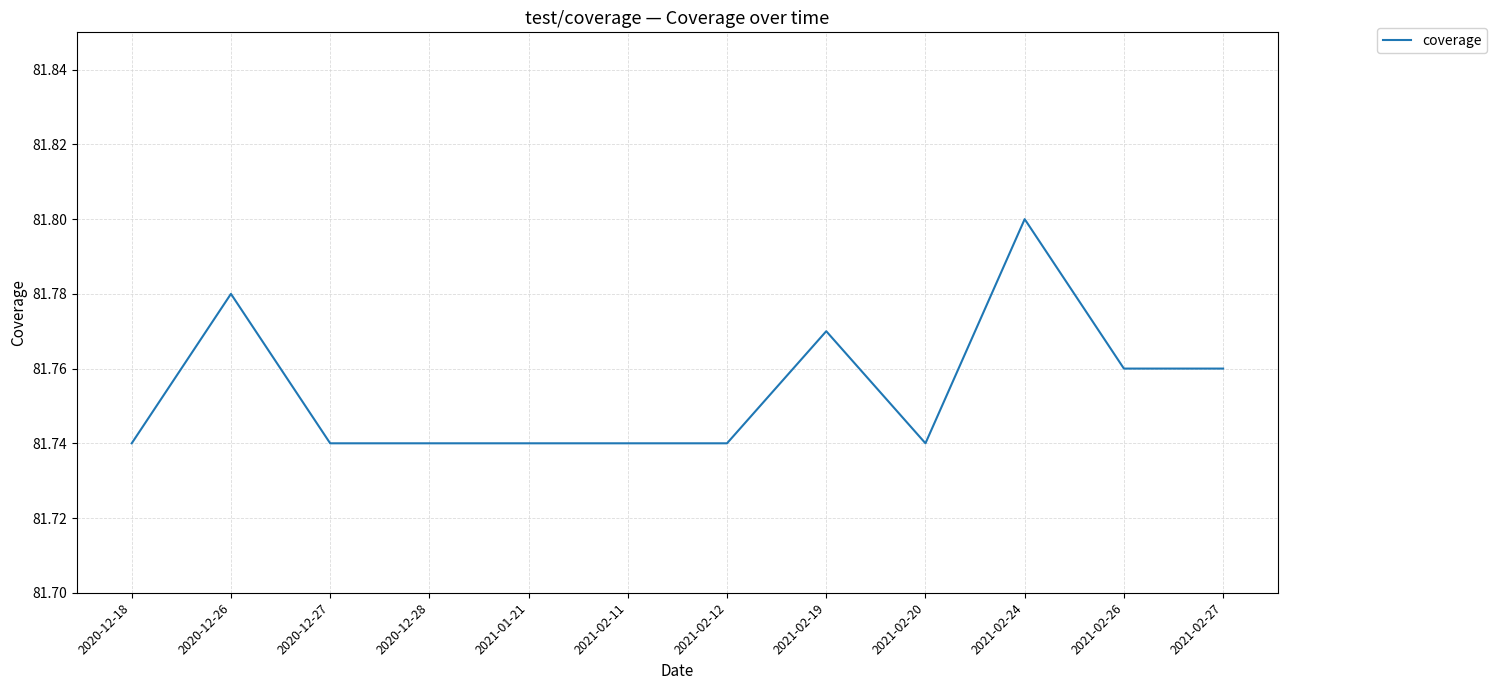

How many values are between 81 and 82?

12